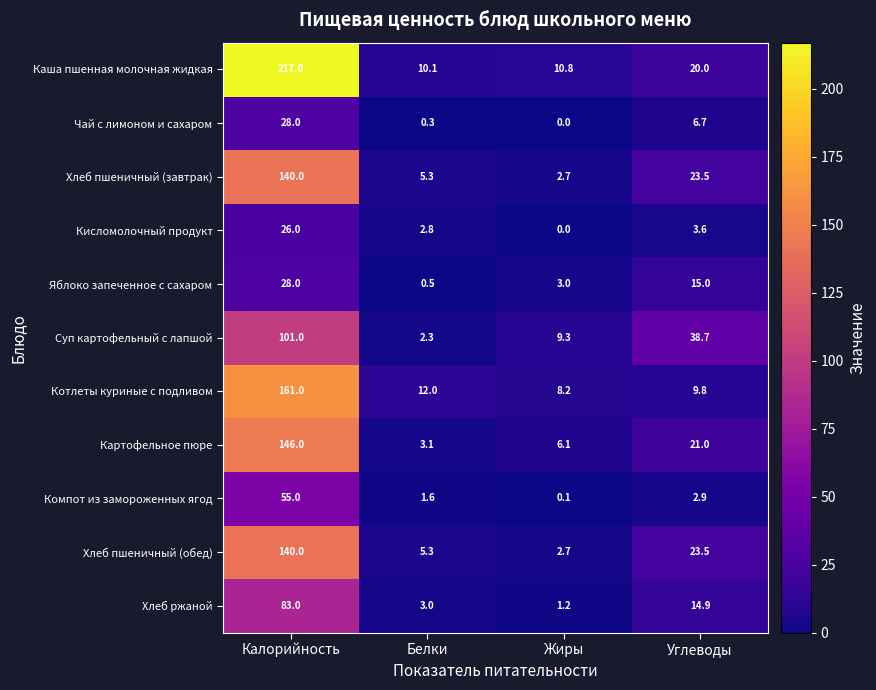

True or false: Кисломолочный продукт has a value of 6.9 at Калорийность.

False